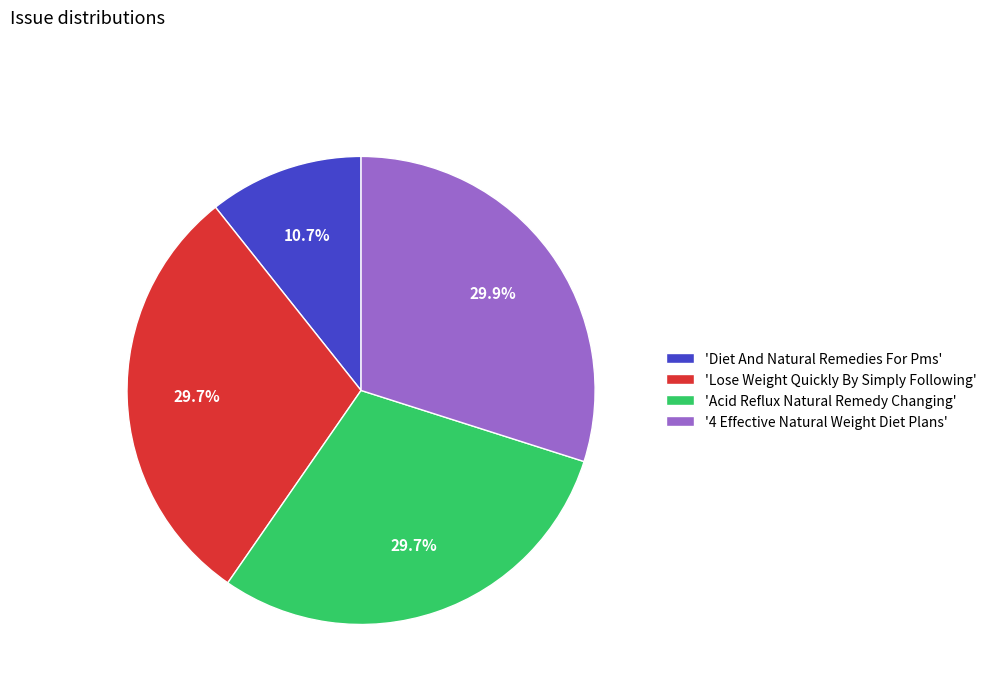

Does any single category account for the majority?

No